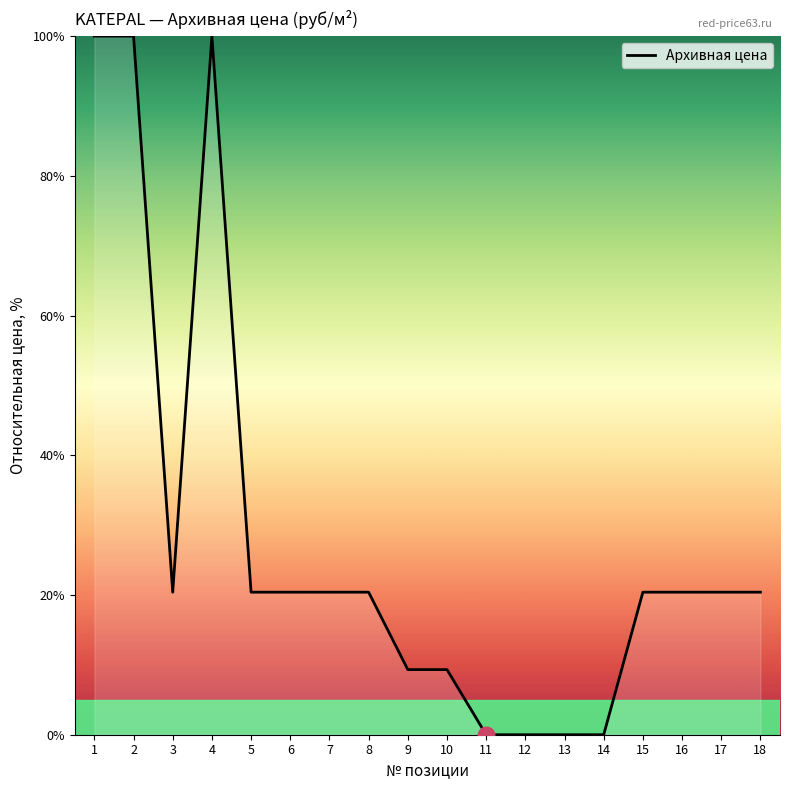

What is the change in value from 12 to 15?

+20.4